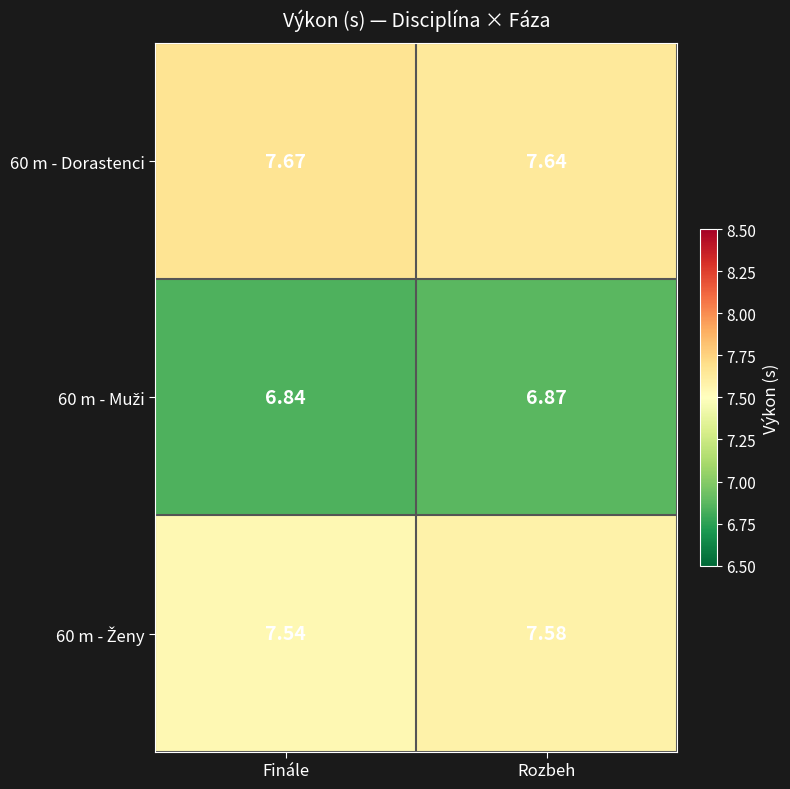

Which category has the lowest value across all series?

Finále